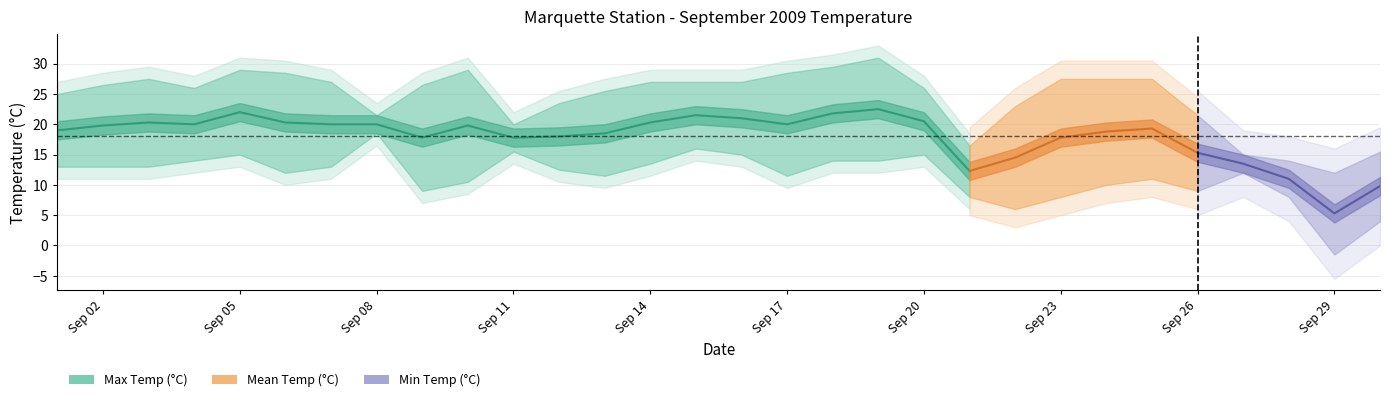

At which category is the sum across all series the highest?

2009-09-19